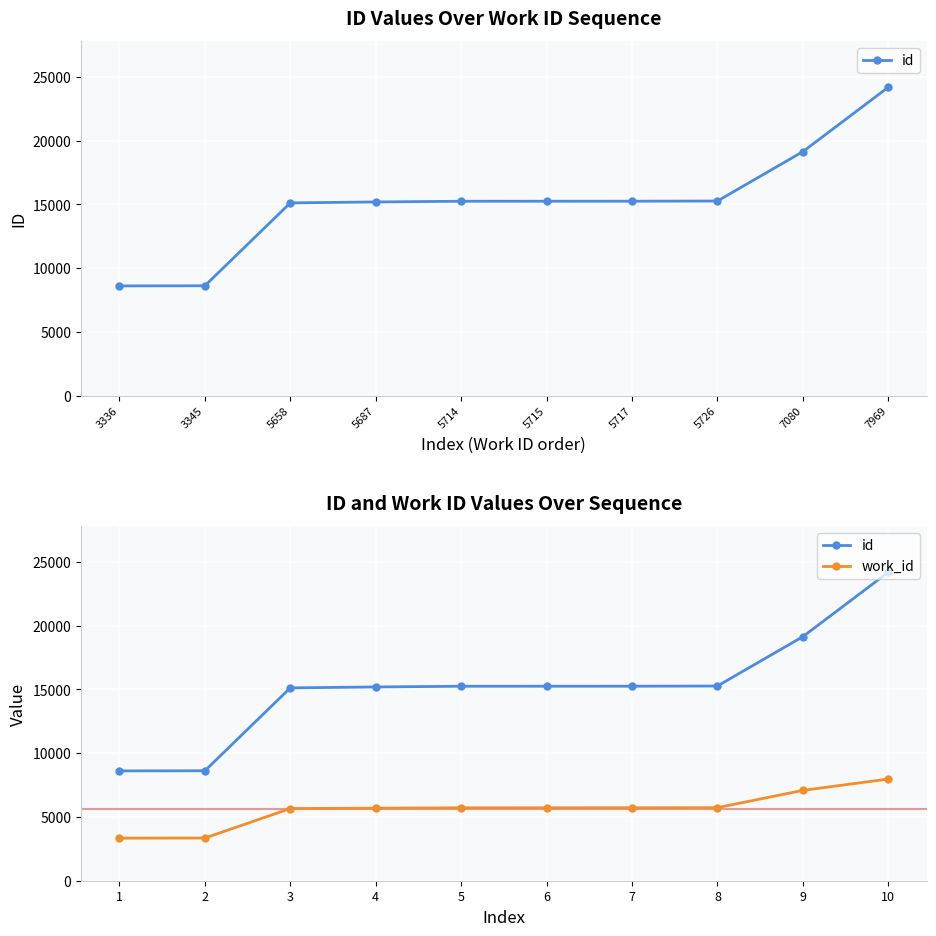

True or false: id and work_id cross at least once.

False